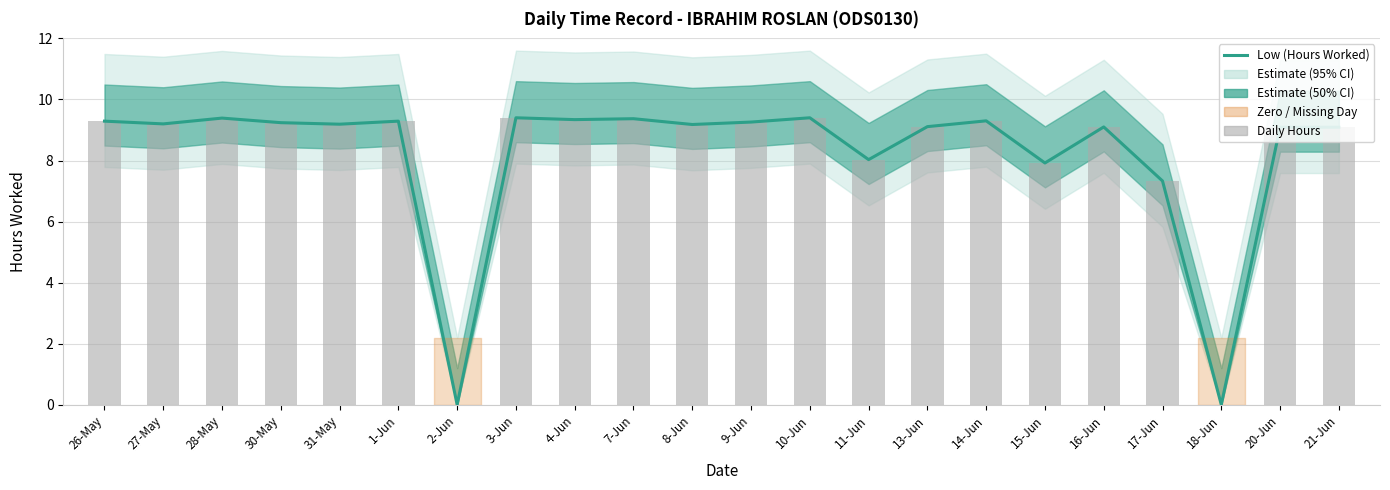

Reading right to left, transcribe all the data shown in this chart.

Low (Hours Worked): 9.1	9.1	0.0	7.3	9.1	7.9	9.3	9.1	8.0	9.4	9.3	9.2	9.4	9.3	9.4	0.0	9.3	9.2	9.2	9.4	9.2	9.3
Daily Hours: 9.1	9.1	0.0	7.3	9.1	7.9	9.3	9.1	8.0	9.4	9.3	9.2	9.4	9.3	9.4	0.0	9.3	9.2	9.2	9.4	9.2	9.3